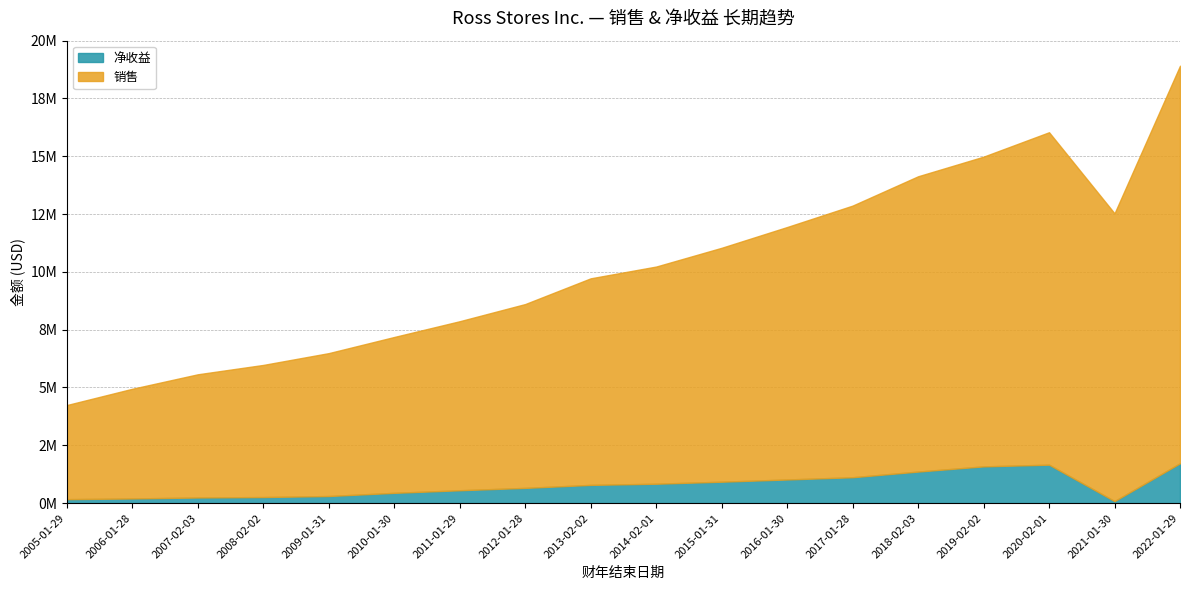

At which label does 销售 first exceed 10230353?

2015-01-31